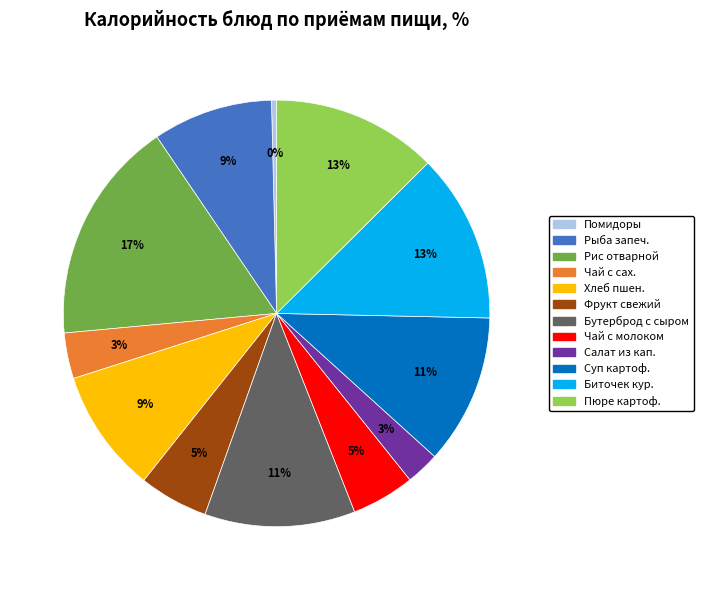

To the nearest percent, what is the difference between the largest and smallest slice percentages?

17%